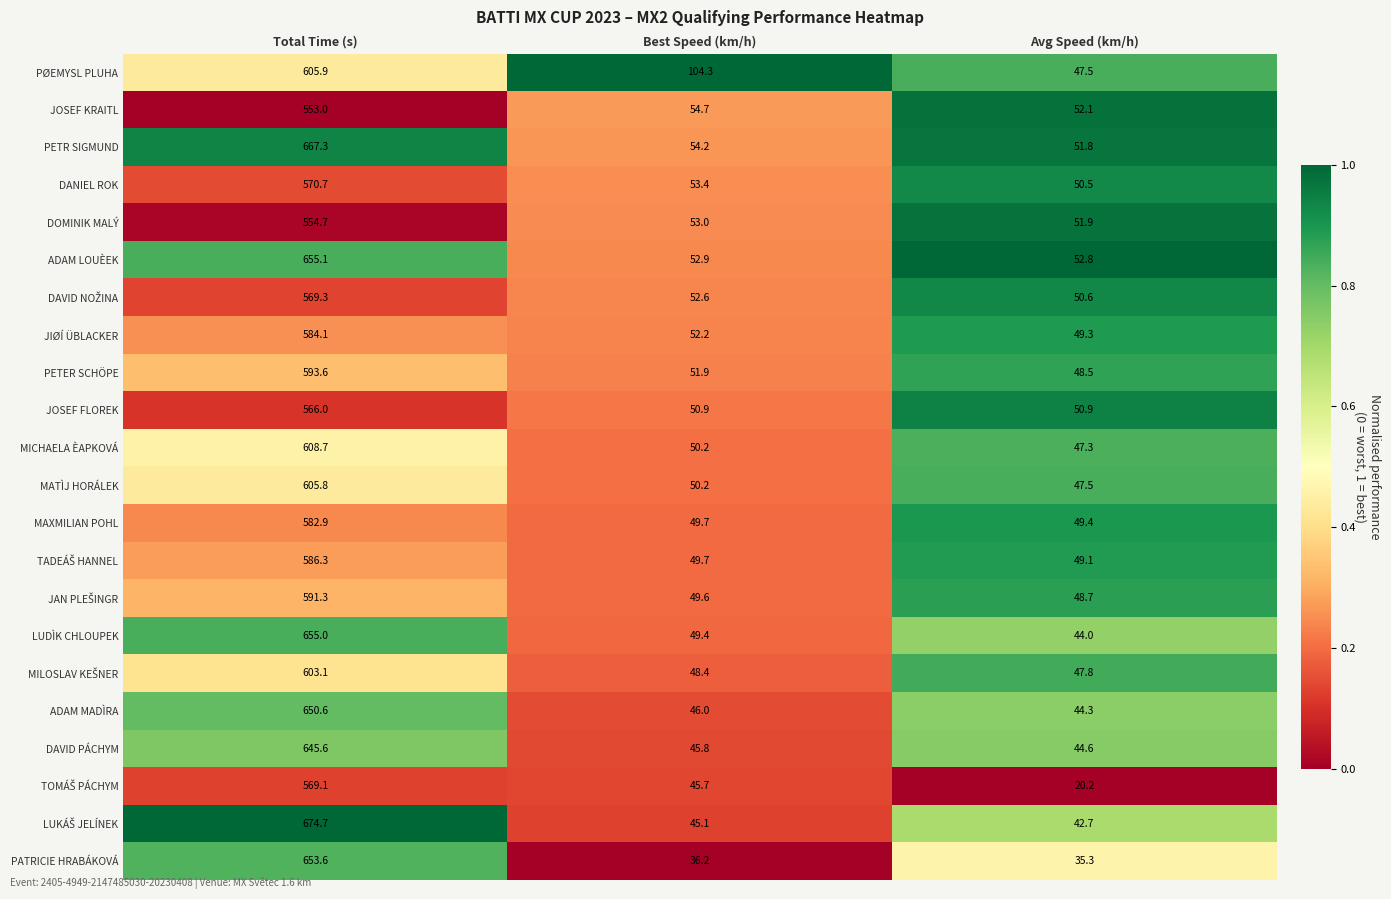

What is the greatest value displayed?

674.7